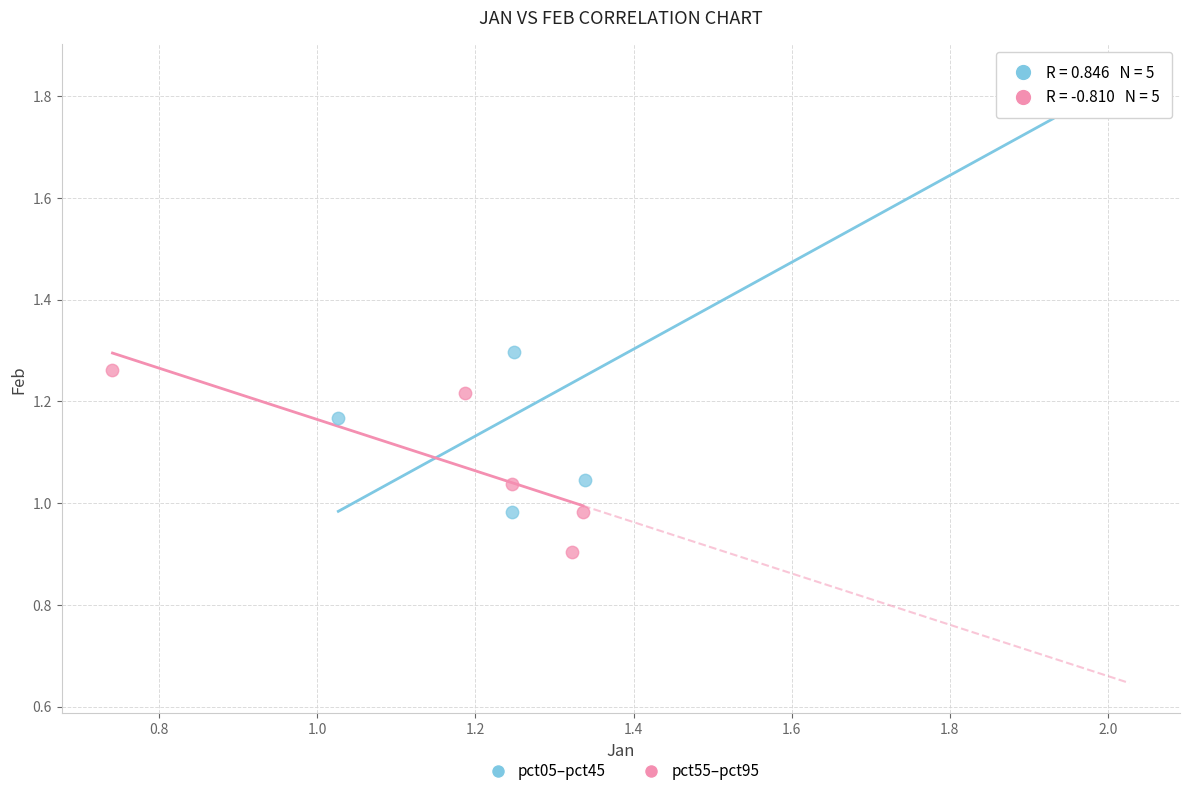

Which series reaches the maximum Y coordinate?

pct05–pct45